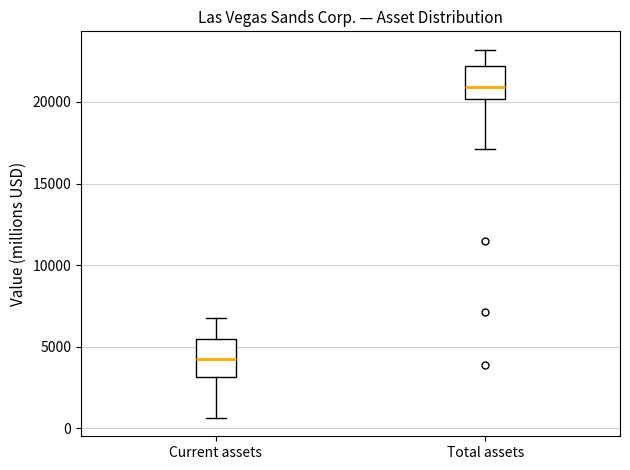

Reading left to right, transcribe this box plot: for each box, give where its median line is, the range the box spans, and where its two whiskers end, as read against the y-axis. The values are not printed on the chart, so give them approximately, as read against the axis.

Current assets: median 4500, box 3000 to 5500, whiskers 500 to 6500
Total assets: median 21000, box 20000 to 22000, whiskers 17000 to 23000